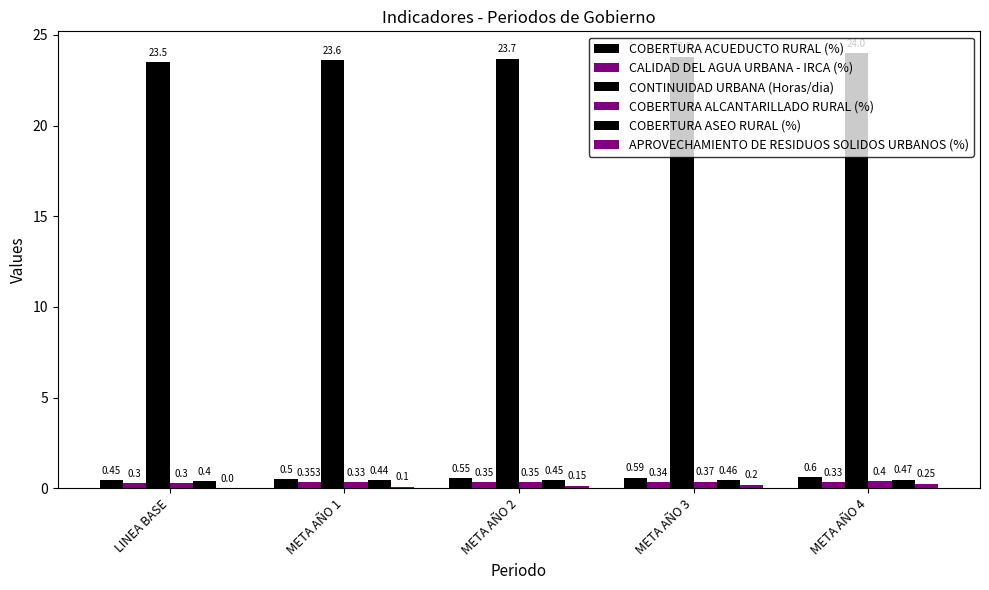

List the series in order of their peak value, highest first.

CONTINUIDAD URBANA (Horas/dia), COBERTURA ACUEDUCTO RURAL (%), COBERTURA ASEO RURAL (%), COBERTURA ALCANTARILLADO RURAL (%), CALIDAD DEL AGUA URBANA - IRCA (%), APROVECHAMIENTO DE RESIDUOS SOLIDOS URBANOS (%)